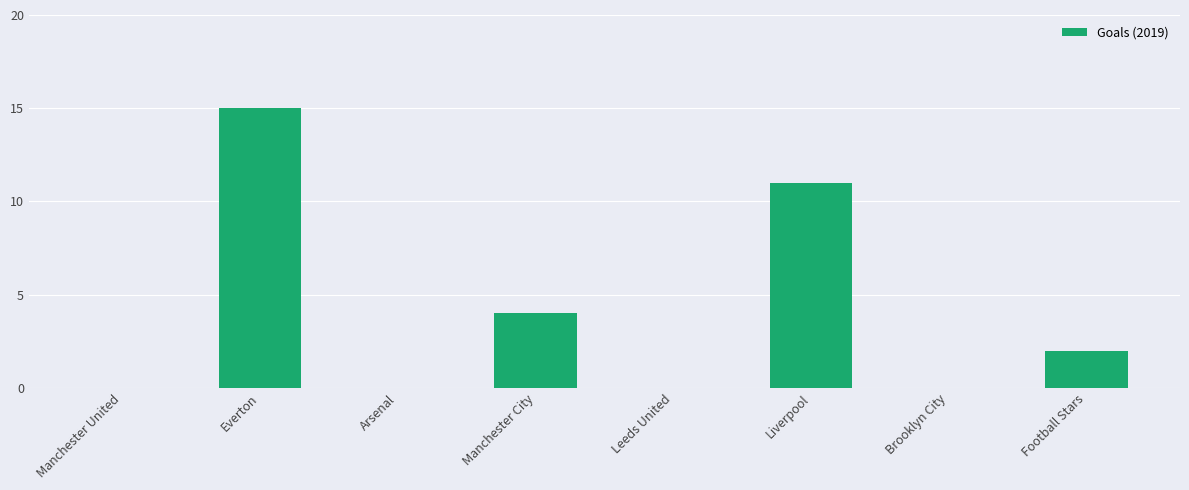

At which label does the data first exceed 2?

Everton